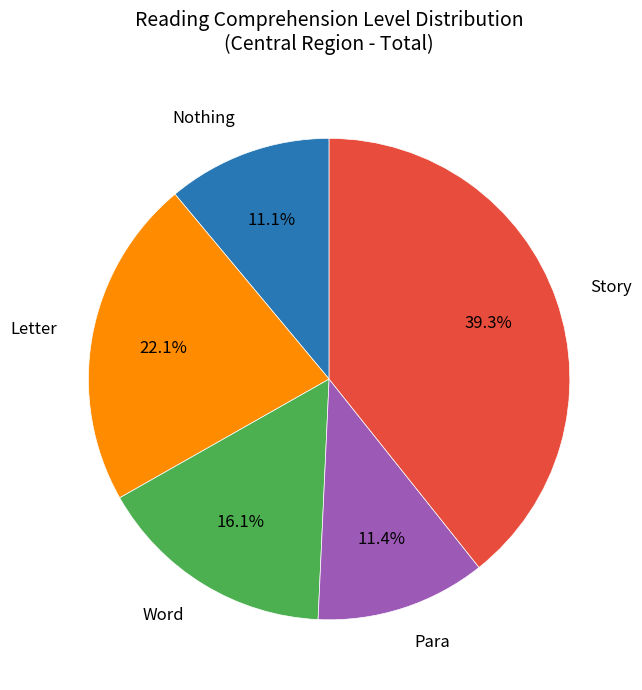

Does any single category account for the majority?

No